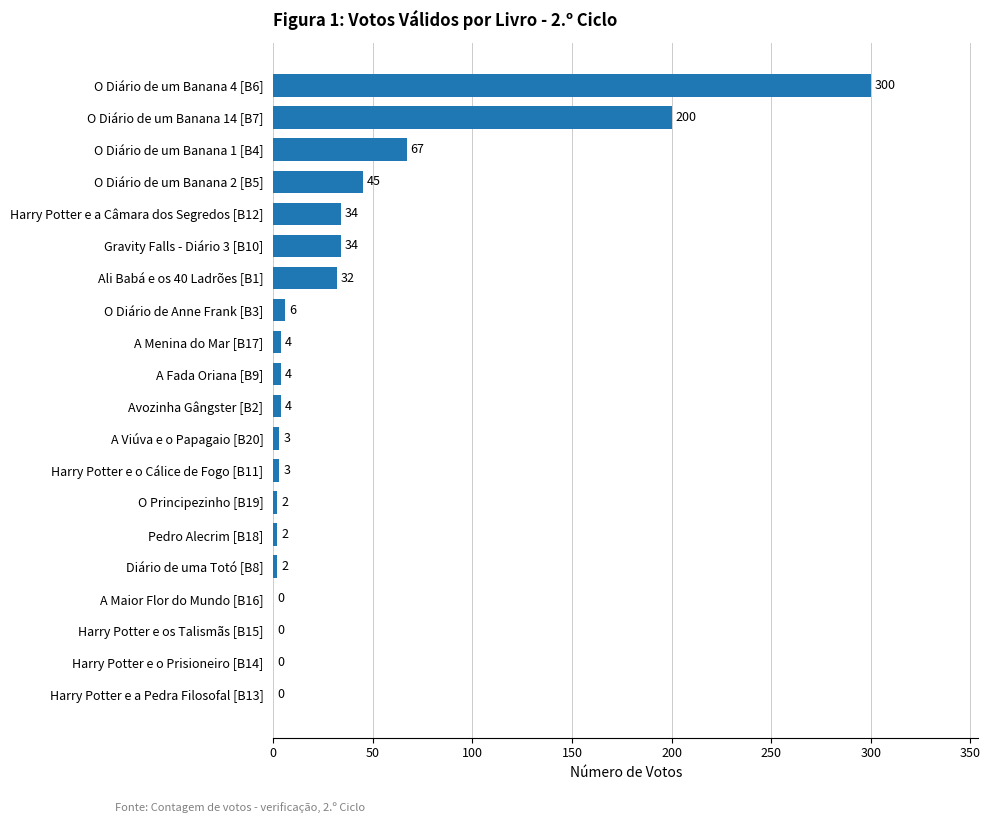

What is the sum of all values?

742